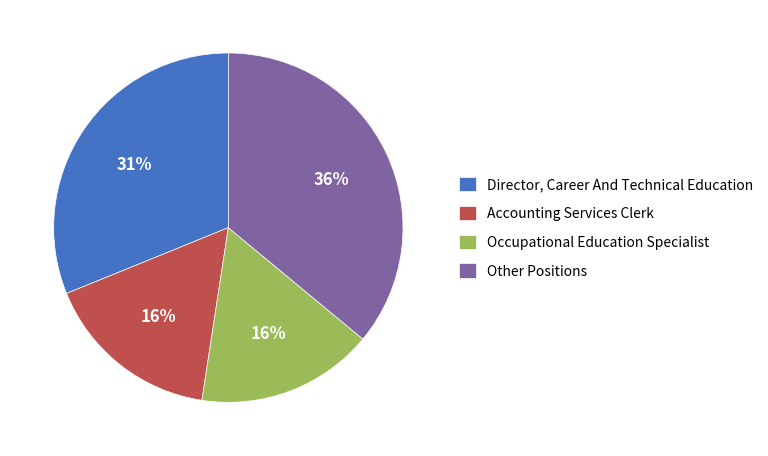

Count the number of slices in the pie.

4